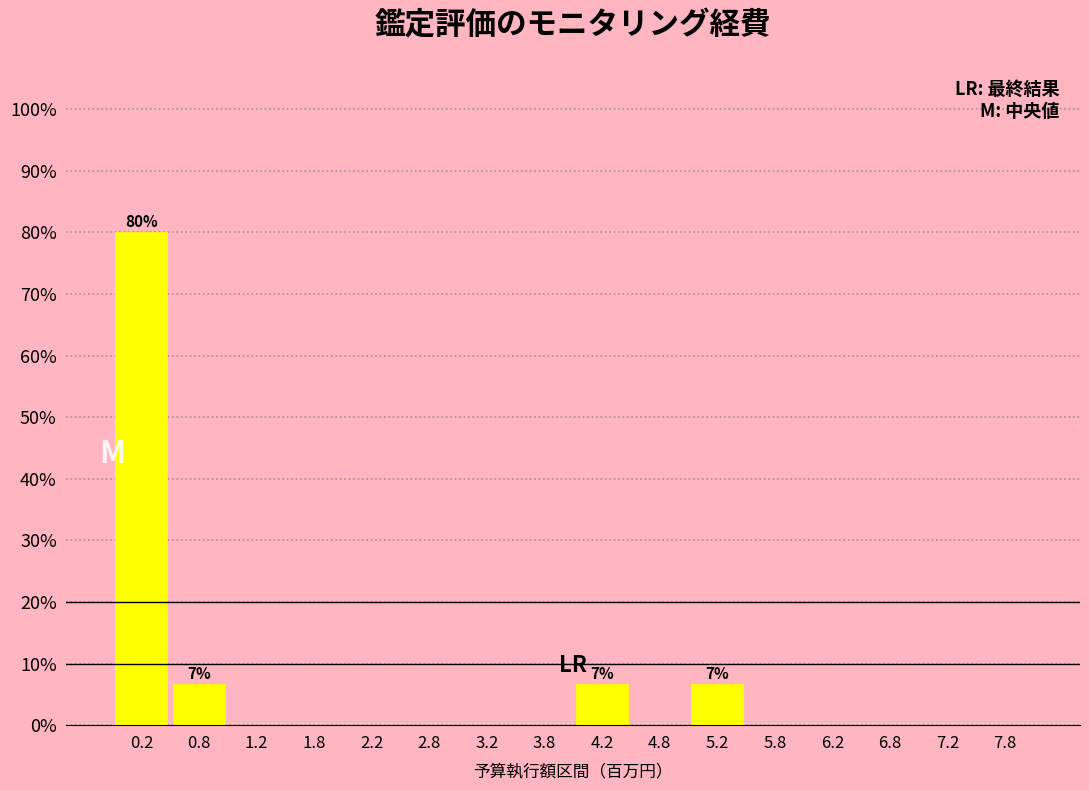

Over which range of the x-axis is the bar tallest?

0.0 to 0.5